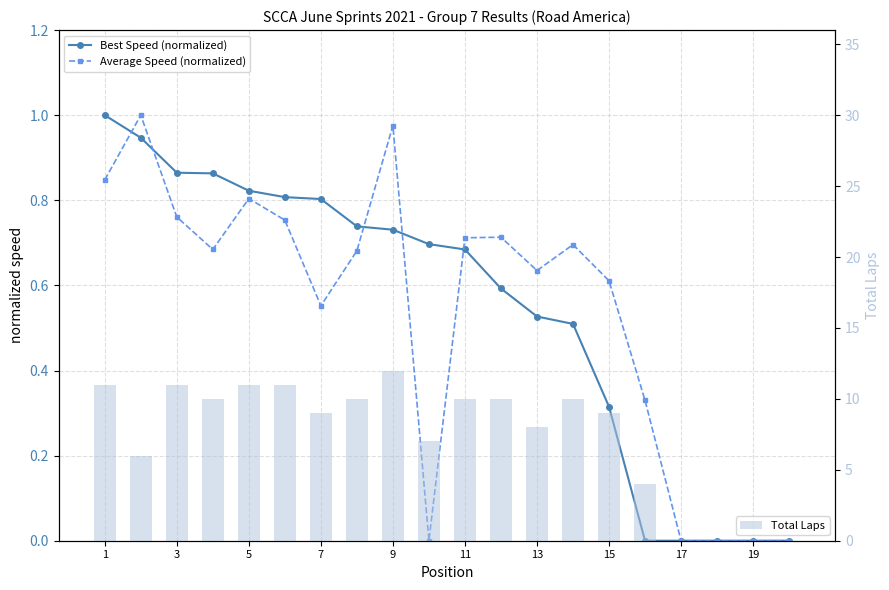

What is the sum of all Total Laps values?

149